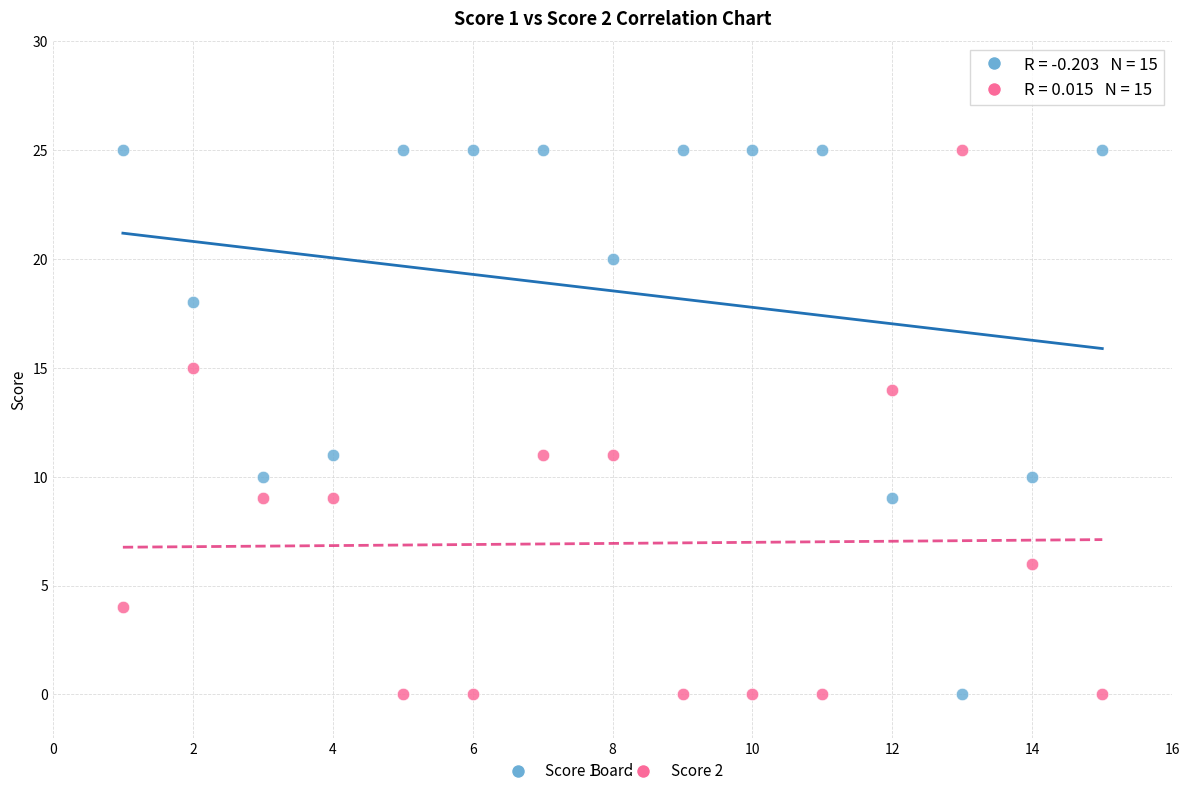

What is the X range (max minus min) for the scatter plot?

14